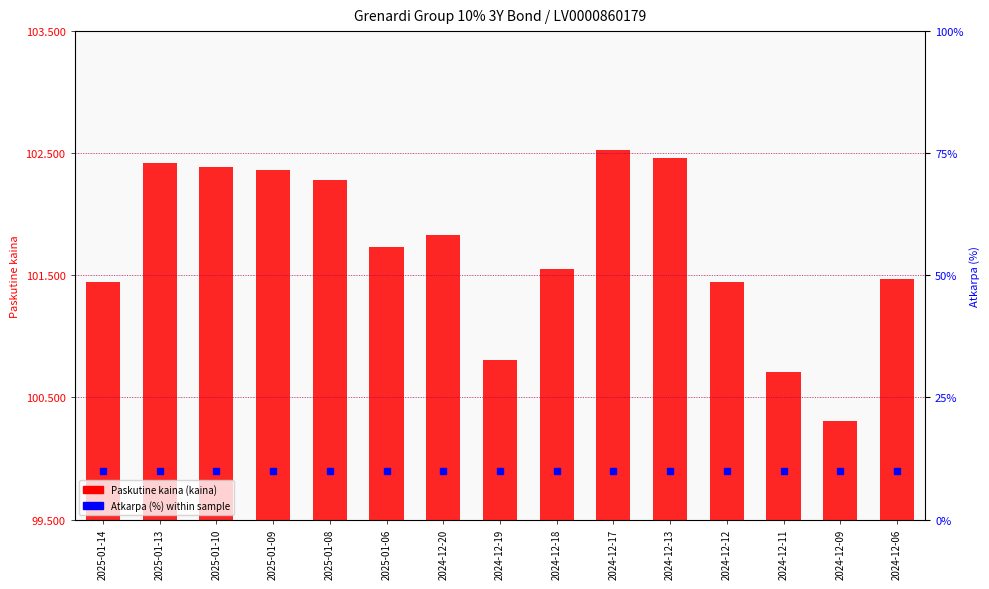

At how many categories does at least one series exceed 9?

15